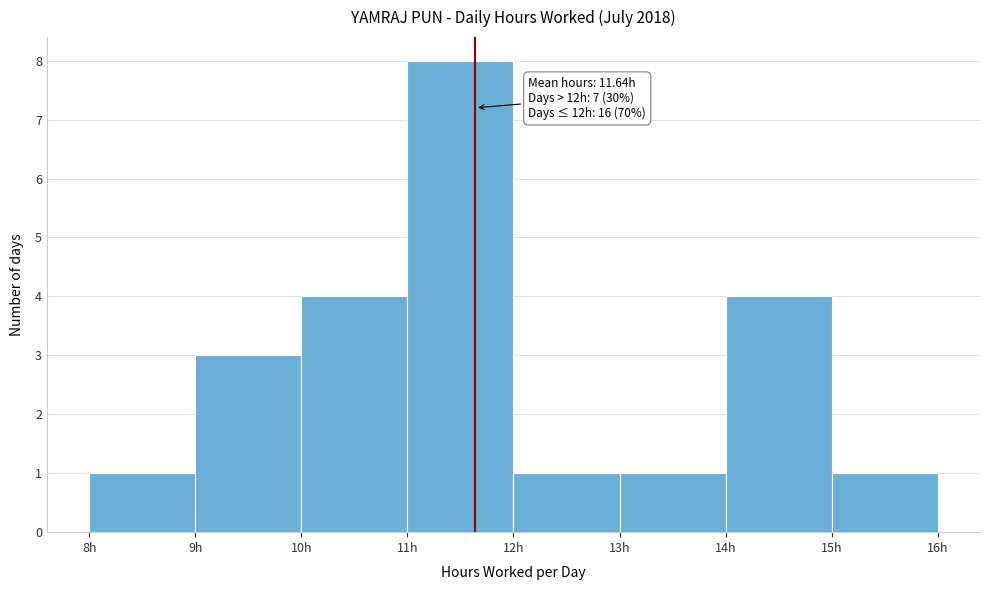

Over which range of the x-axis is the bar tallest?

11 to 12